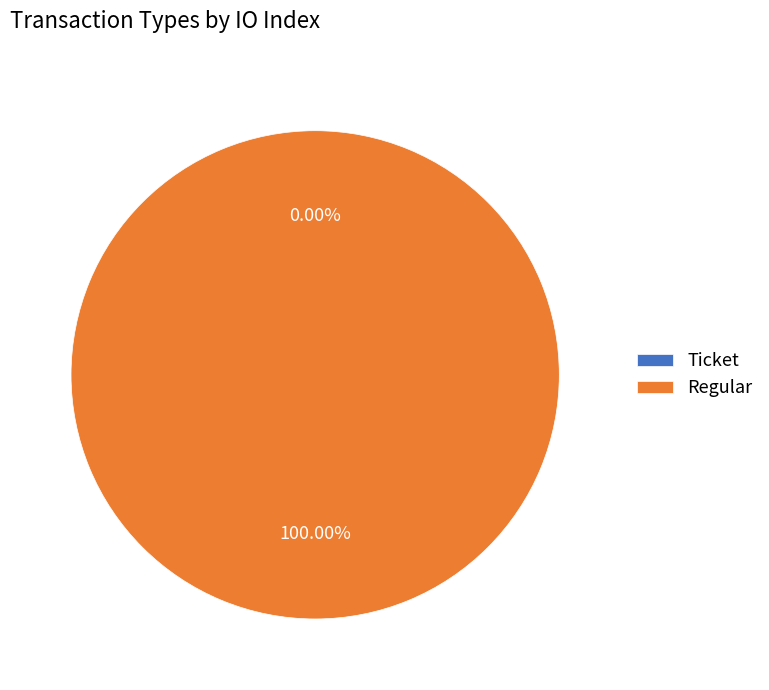

Which category has the biggest portion of the pie?

Regular